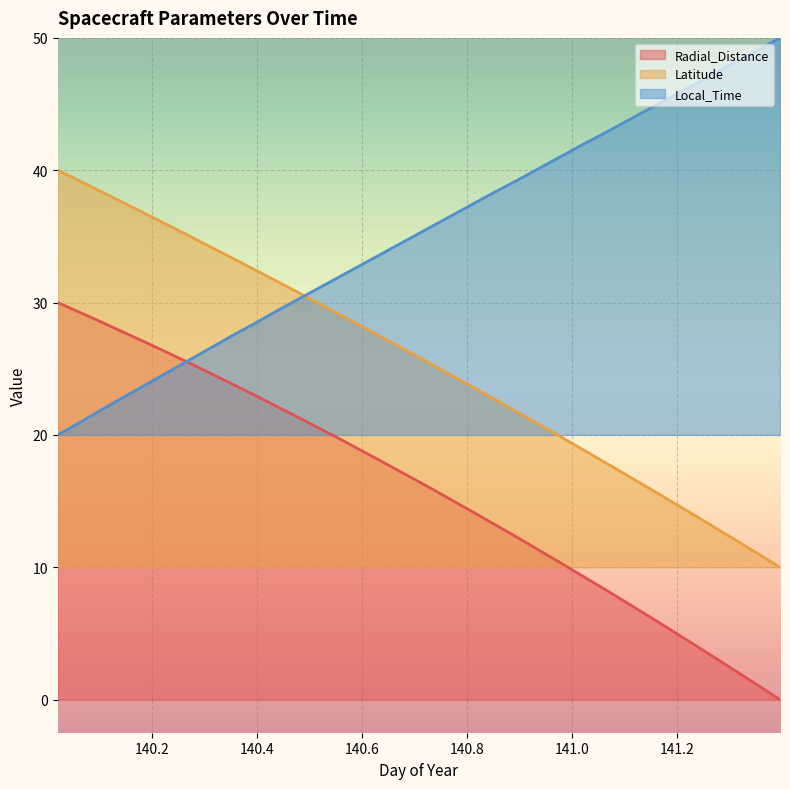

Which label corresponds to the smallest value in the chart?

141.3958